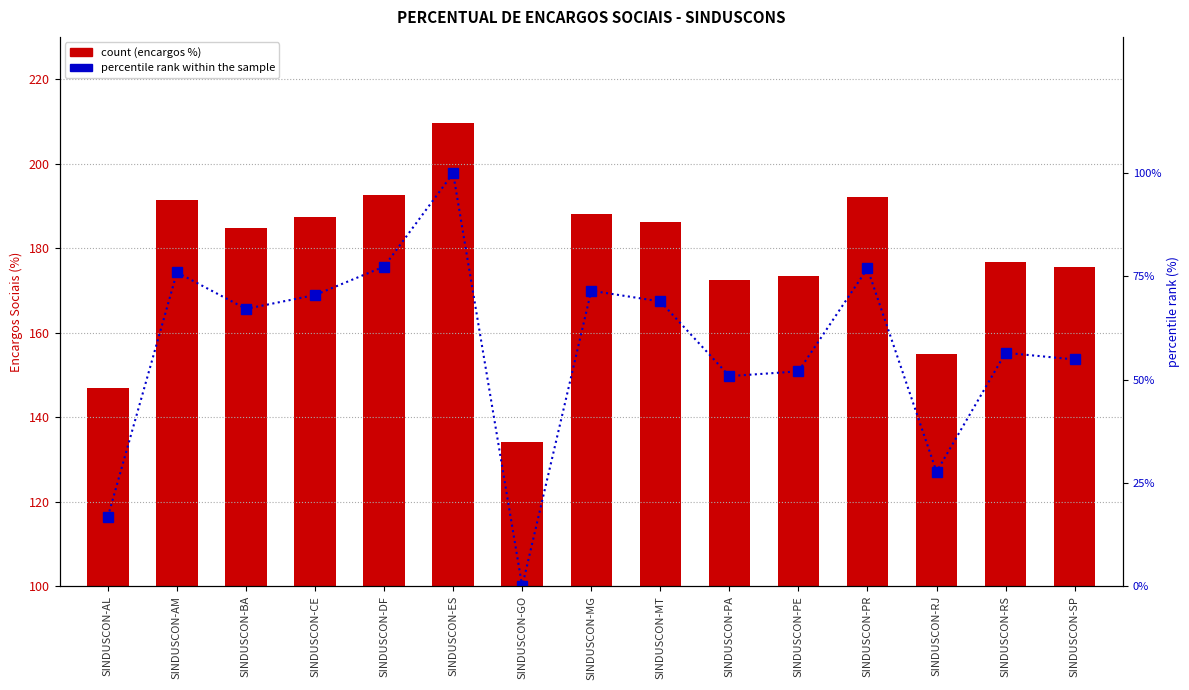

Which label corresponds to the largest value in the chart?

SINDUSCON-ES